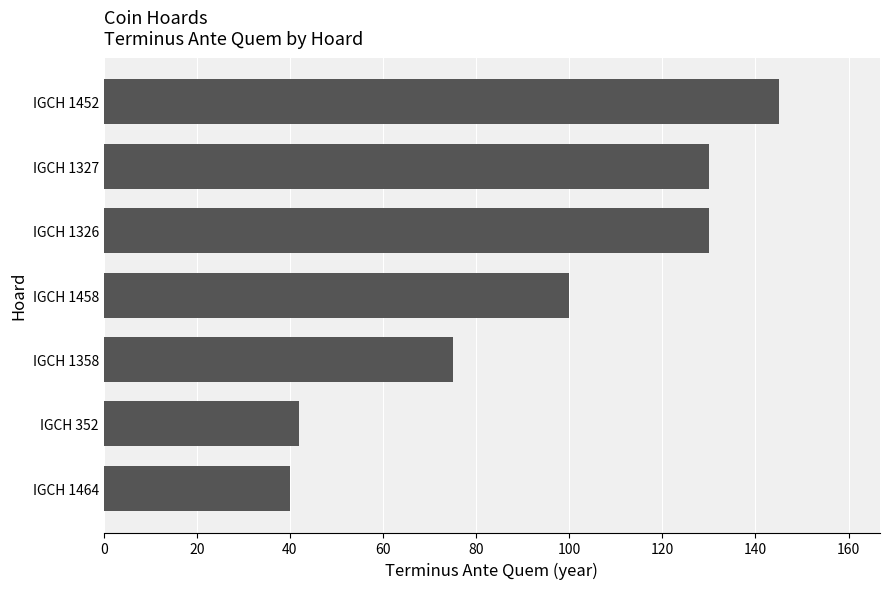

The value at IGCH 1327 is 41. True or false?

False